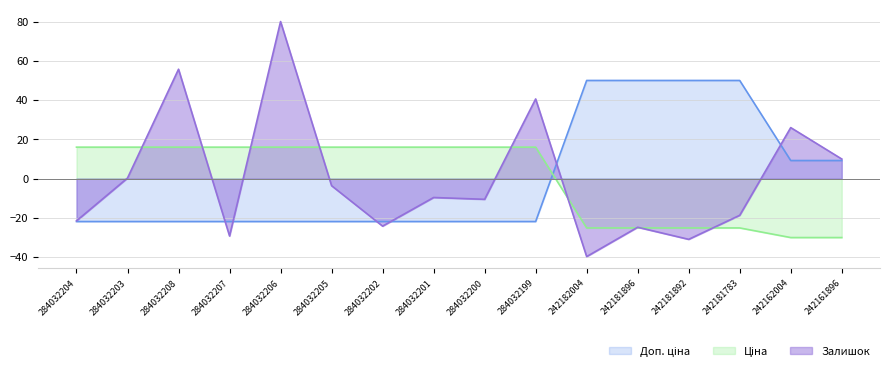

What is the label of the 11th point from the left?

242182004